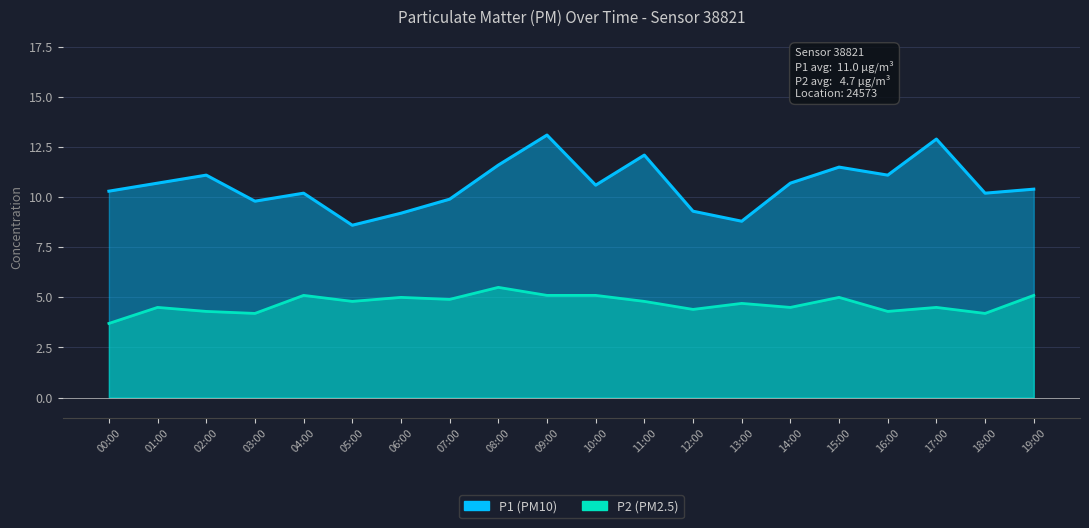

List the labels in order of P2 value, largest first.

08:00, 04:00, 09:00, 10:00, 19:00, 06:00, 15:00, 07:00, 05:00, 11:00, 13:00, 01:00, 14:00, 17:00, 12:00, 02:00, 16:00, 03:00, 18:00, 00:00